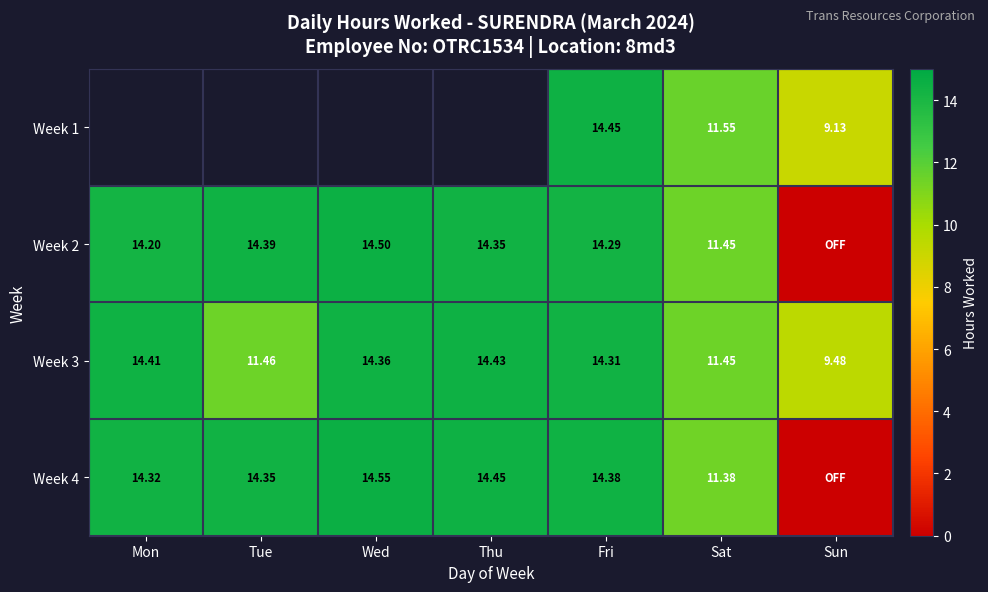

Which has a higher value, Sat or Sun?

Sat